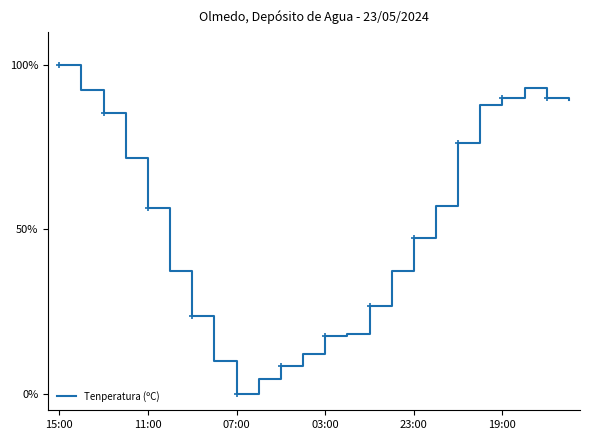

What is the maximum value shown in the chart?

100.0